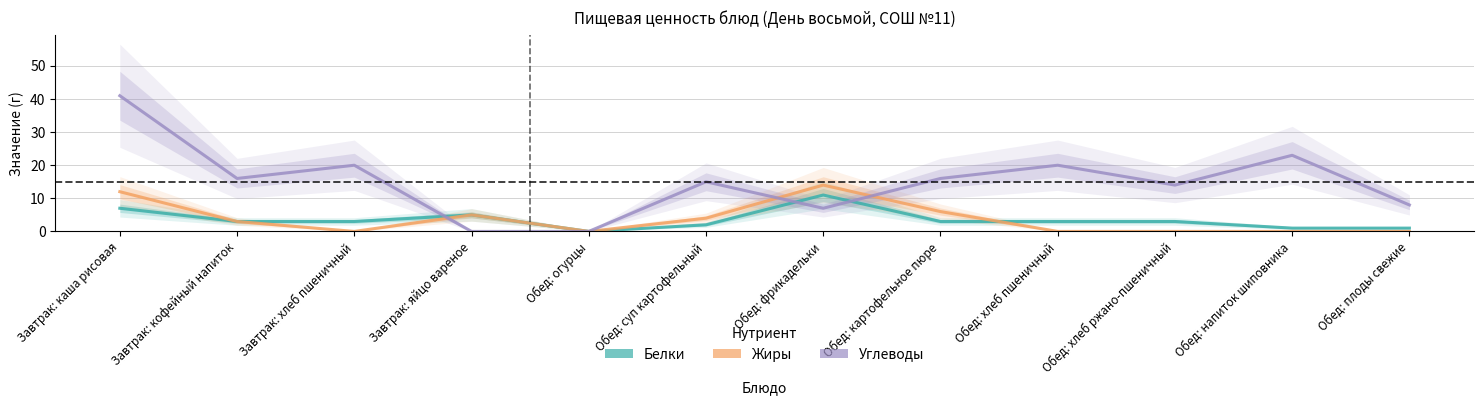

After their last crossing, which series has the higher values: Белки or Жиры?

Белки